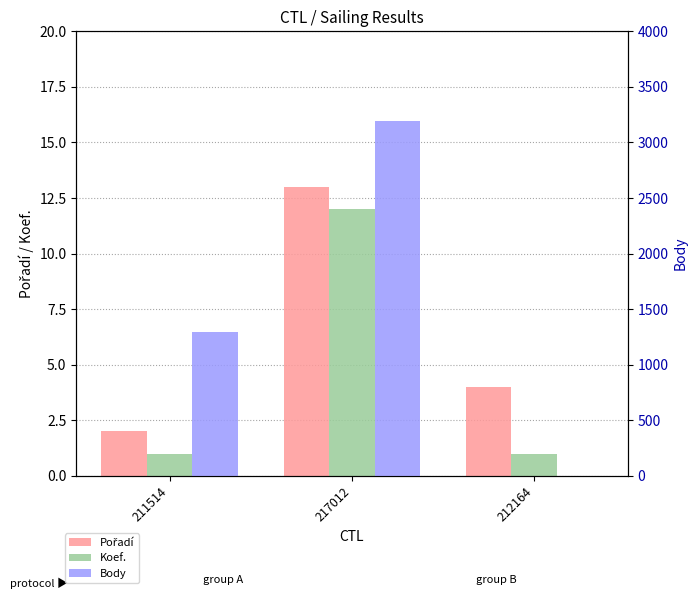

What is the difference between the maximum and minimum values in the Koef. series?

11